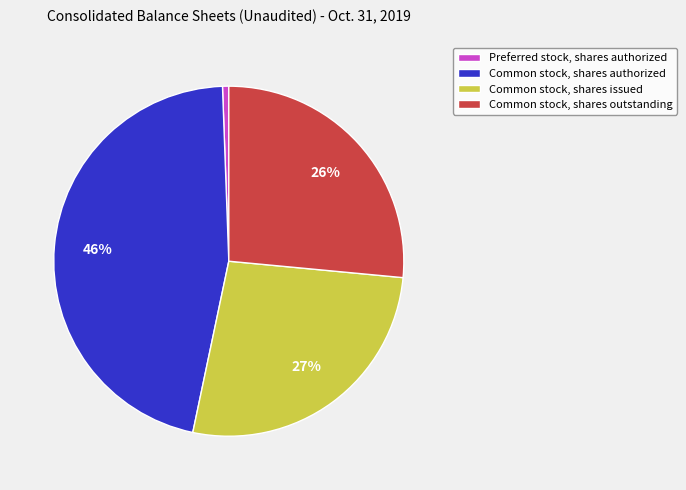

Count the number of slices in the pie.

4